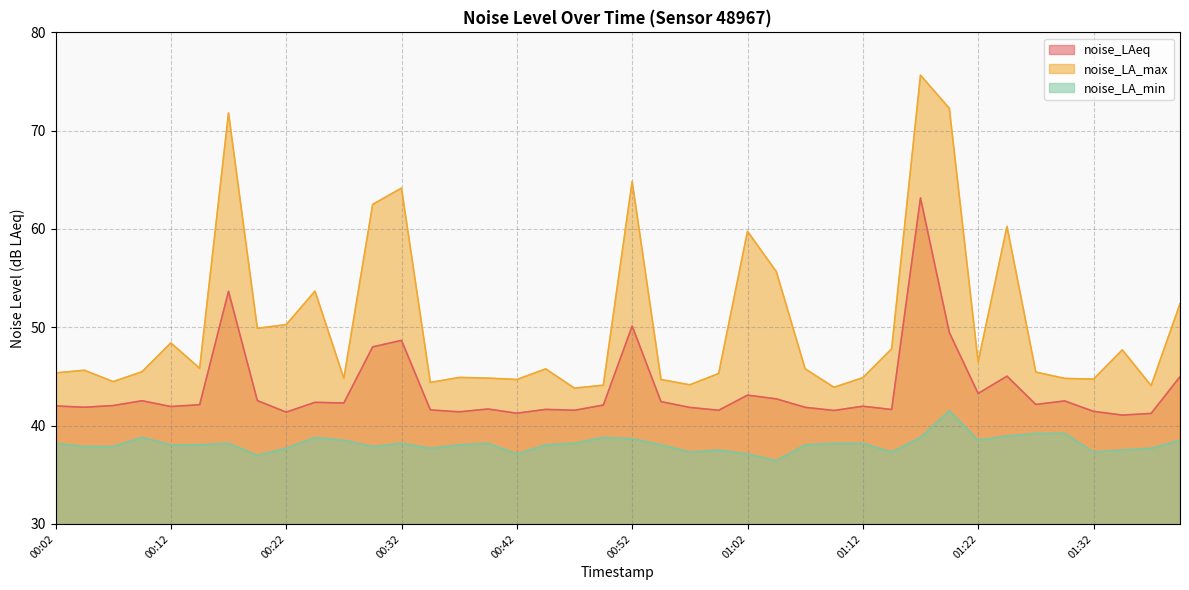

What position from the left is 00:39?

16